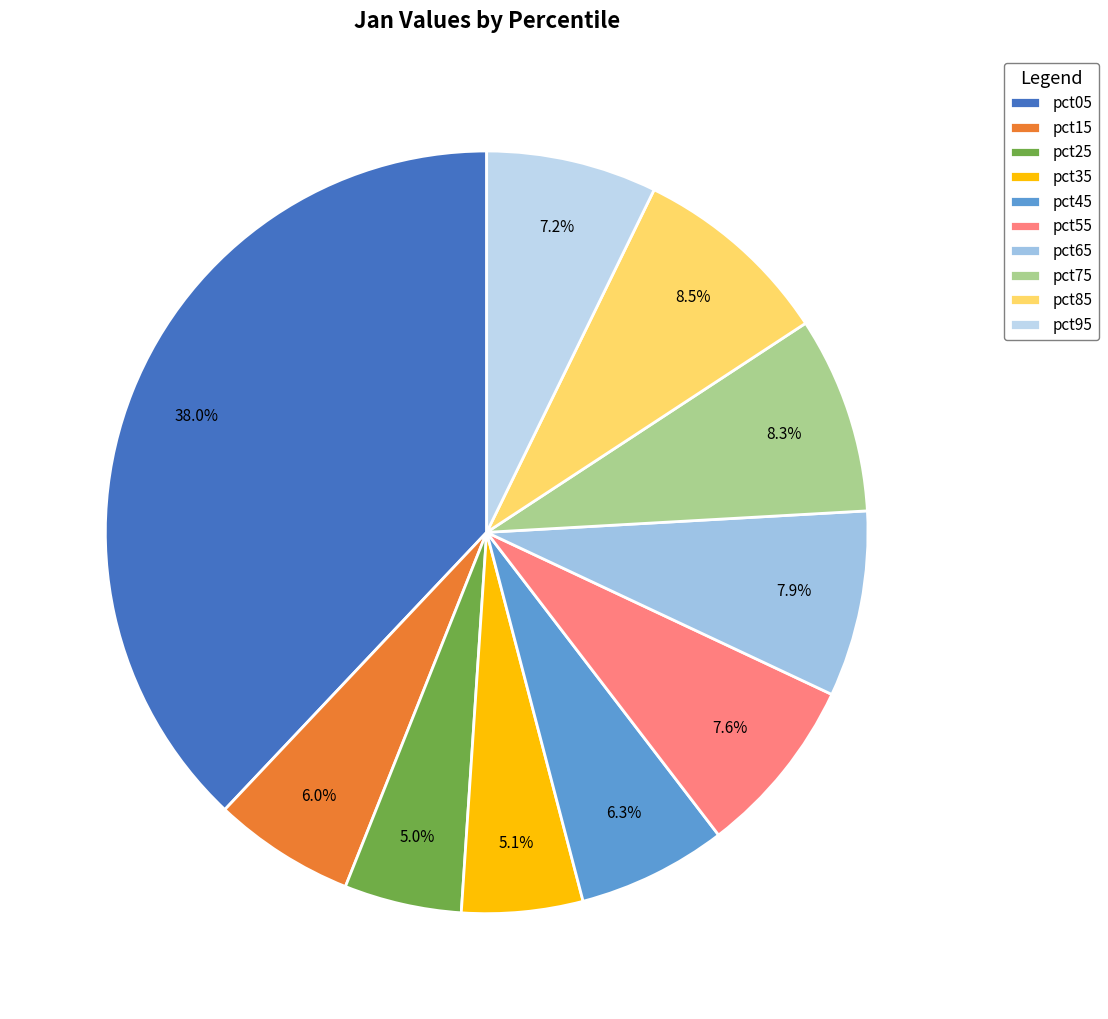

What is the largest slice in the pie chart?

pct05